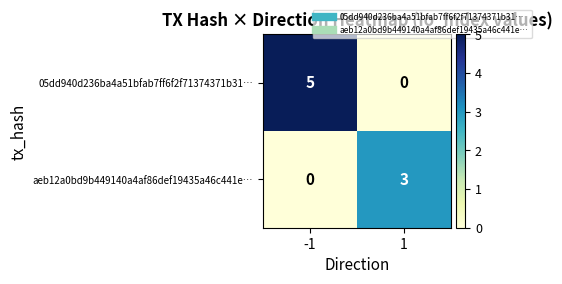

Reading right to left, extract all data points from this chart.

05dd940d236ba4a51bfab7ff6f2f71374371b31…: 1=0	-1=5
aeb12a0bd9b449140a4af86def19435a46c441e…: 1=3	-1=0